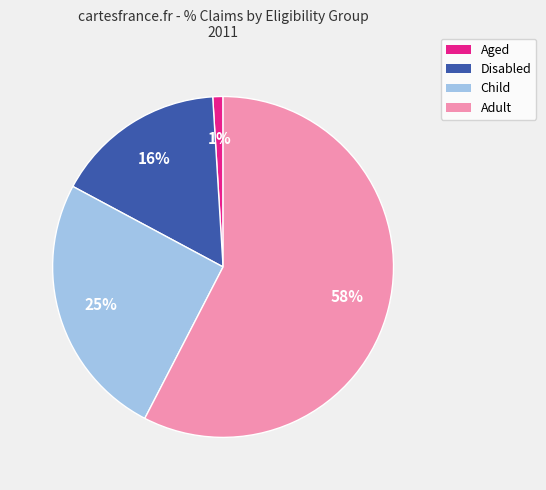

Which has a higher value, Disabled or Child?

Child